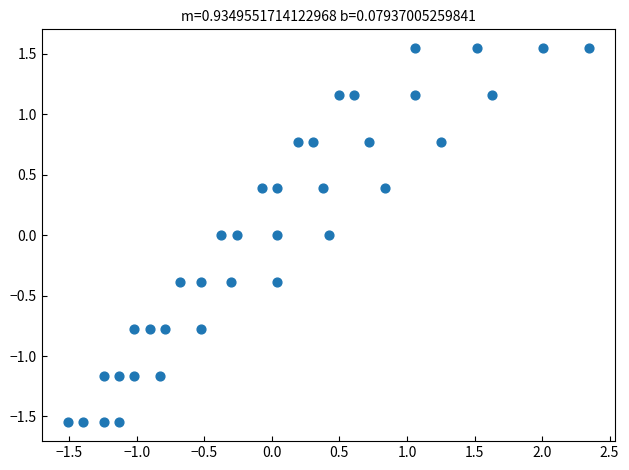

What is the range of X values (max minus min)?

3.9